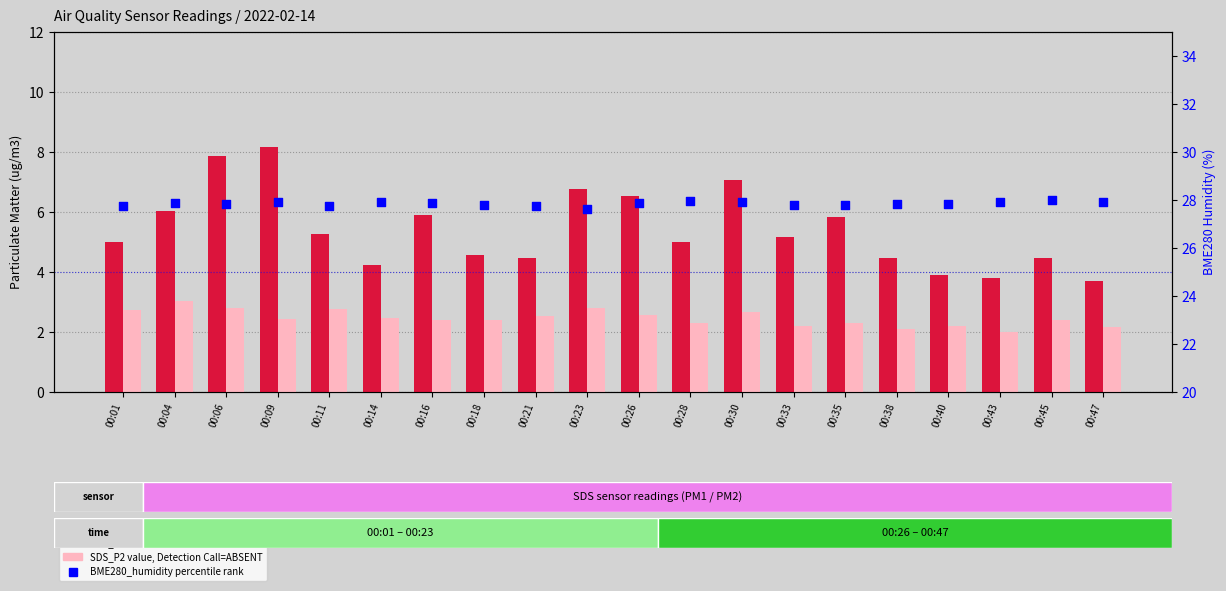

Which series has the largest total across all categories?

BME280_humidity (percentile rank)